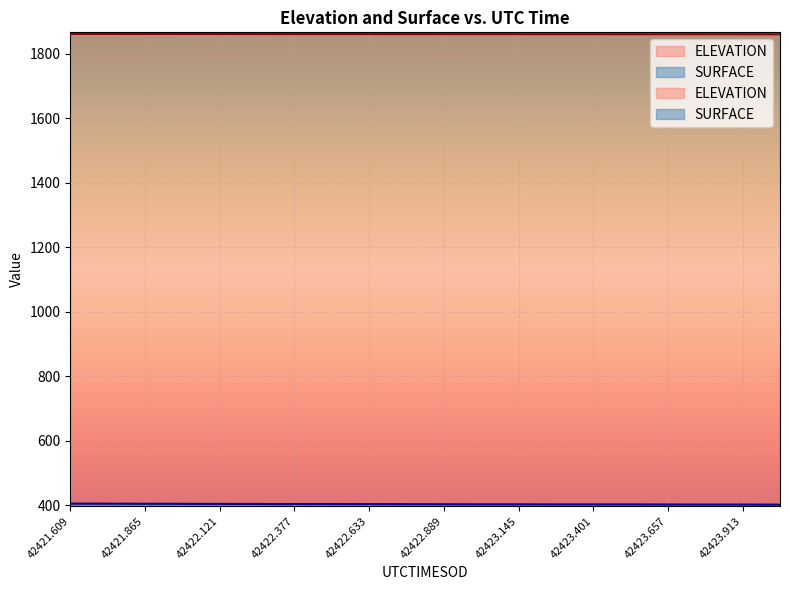

What is the smallest value displayed?

402.6